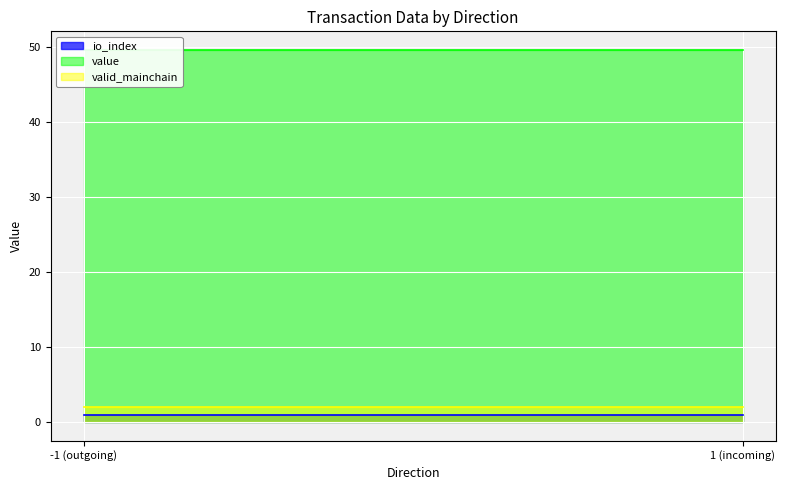

Which series has the largest total across all categories?

value